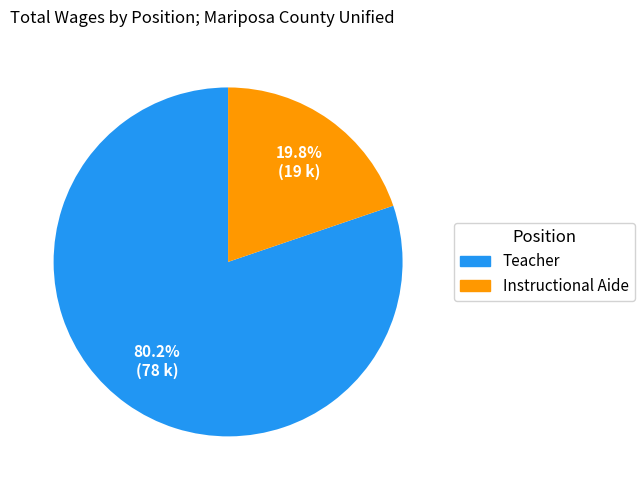

To the nearest percent, what is the difference between the Instructional Aide and Teacher slice percentages?

60%